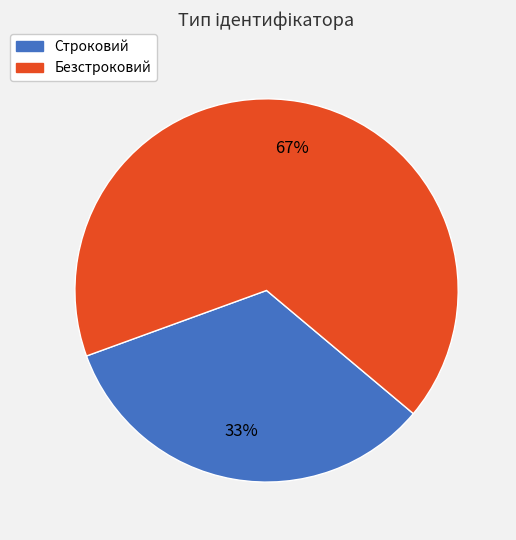

To the nearest percent, what is the average slice percentage?

50%